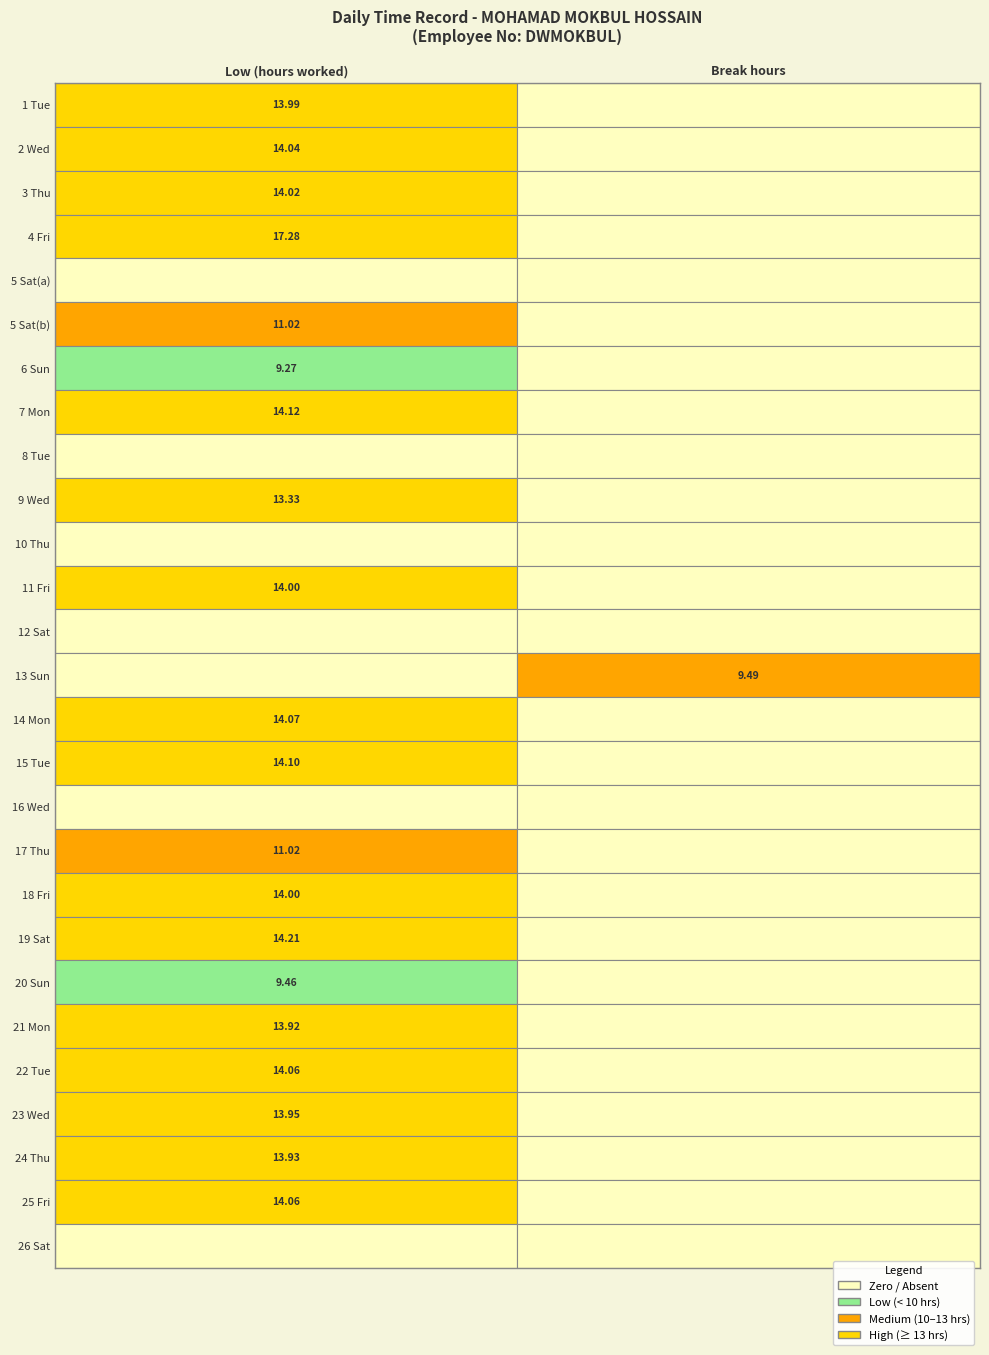

What is the difference between the 1 values at 12 and 1?

14.0